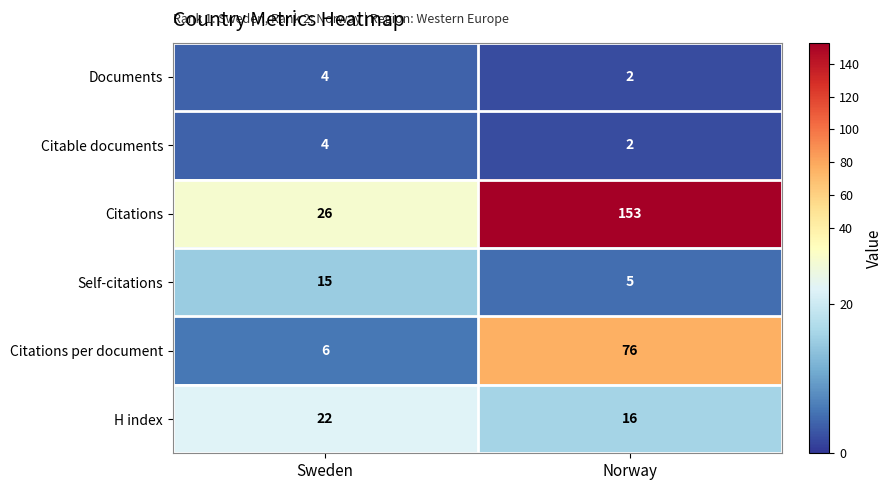

What is the difference between the maximum and minimum values in the Citations per document series?

70